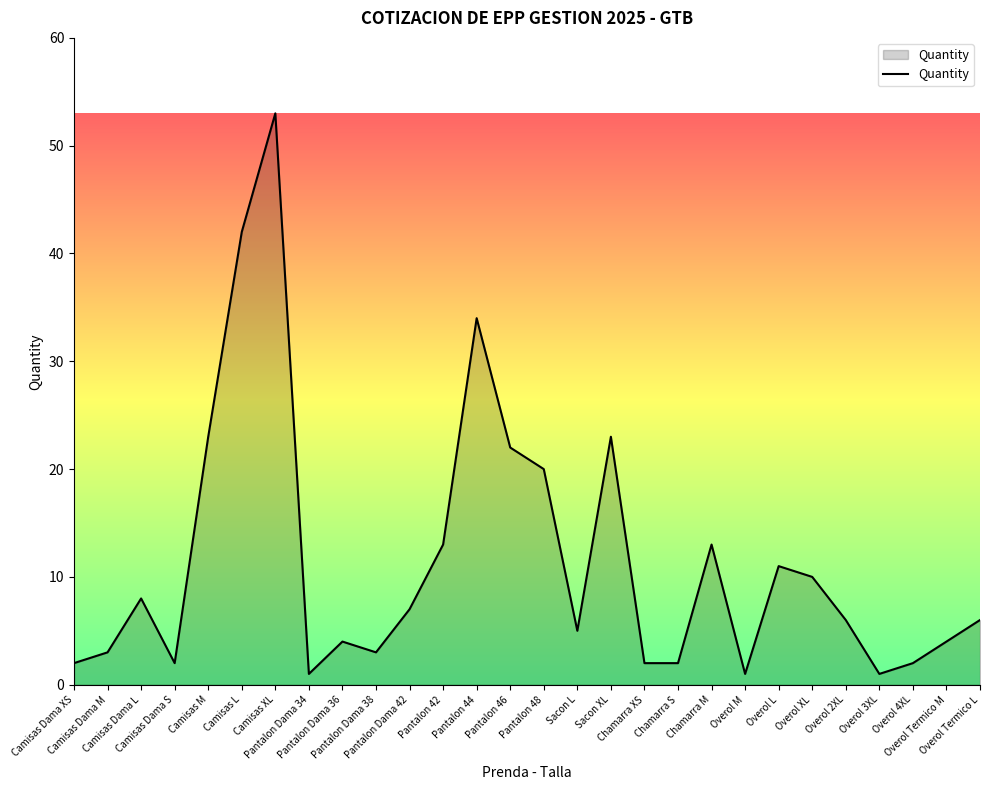

How many points are lower than both their immediate neighbors (excluding endpoints)?

6